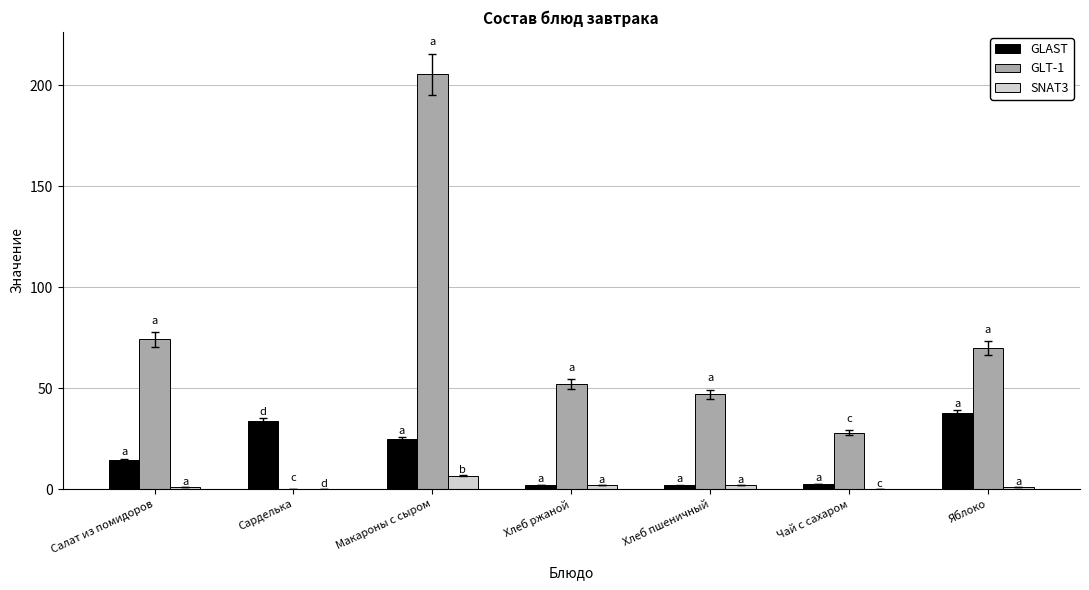

What is the sum of all GLT-1 values?

476.7